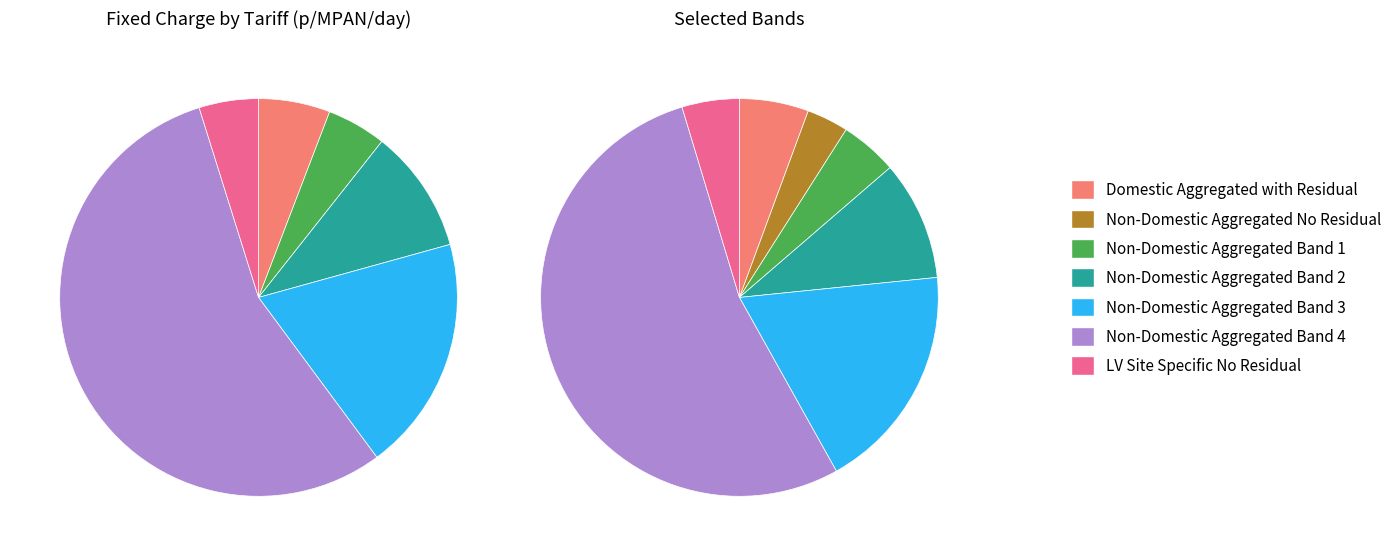

True or false: Non-Domestic Aggregated No Residual accounts for 3% of the total.

True